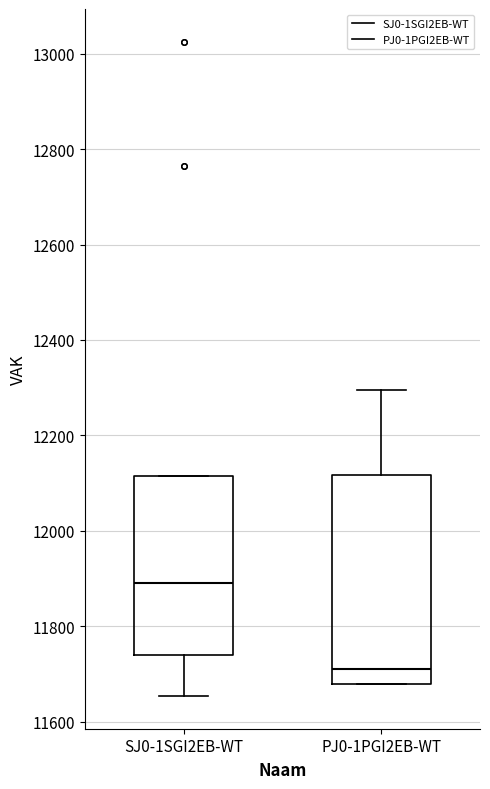

Where does the median line of the box for PJ0-1PGI2EB-WT sit on the y-axis? The values are not printed on the chart, so give them approximately, as read against the axis.

11720